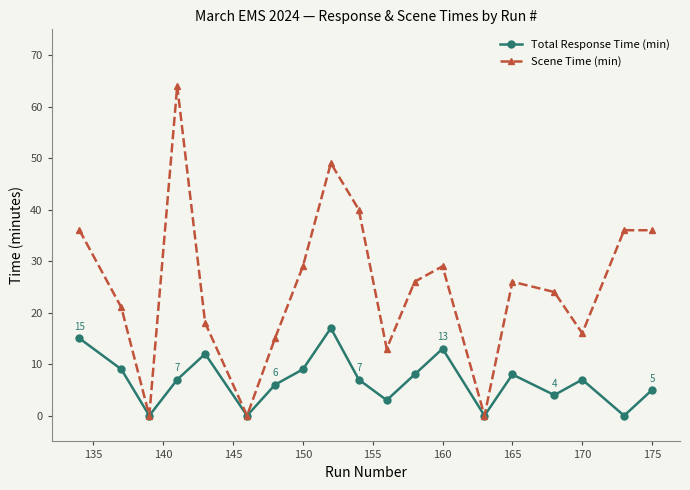

What is the highest value of the Total Response Time (min) series?

17